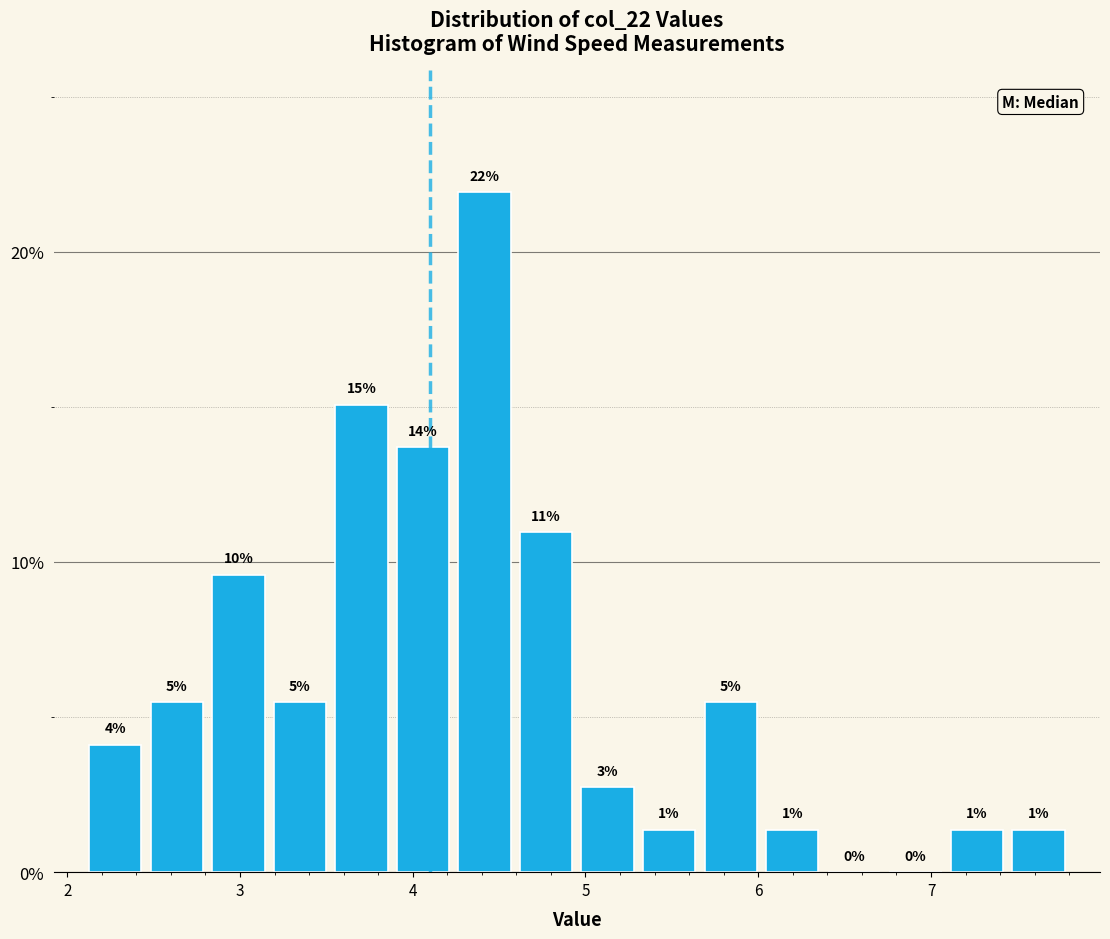

Read against the x-axis, roughly where is the centre of the tallest bar?

4.4